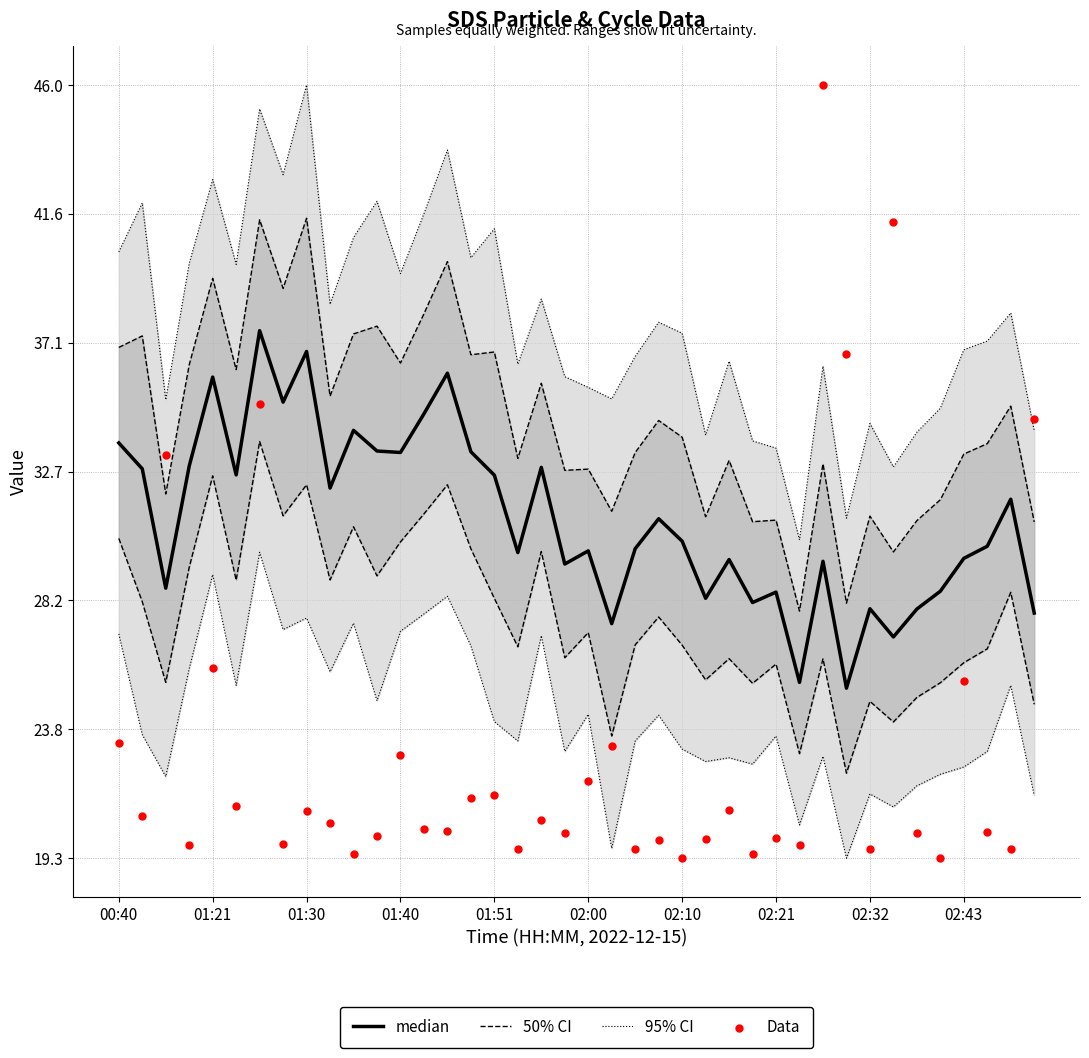

Which series contains the lowest Y value?

Data